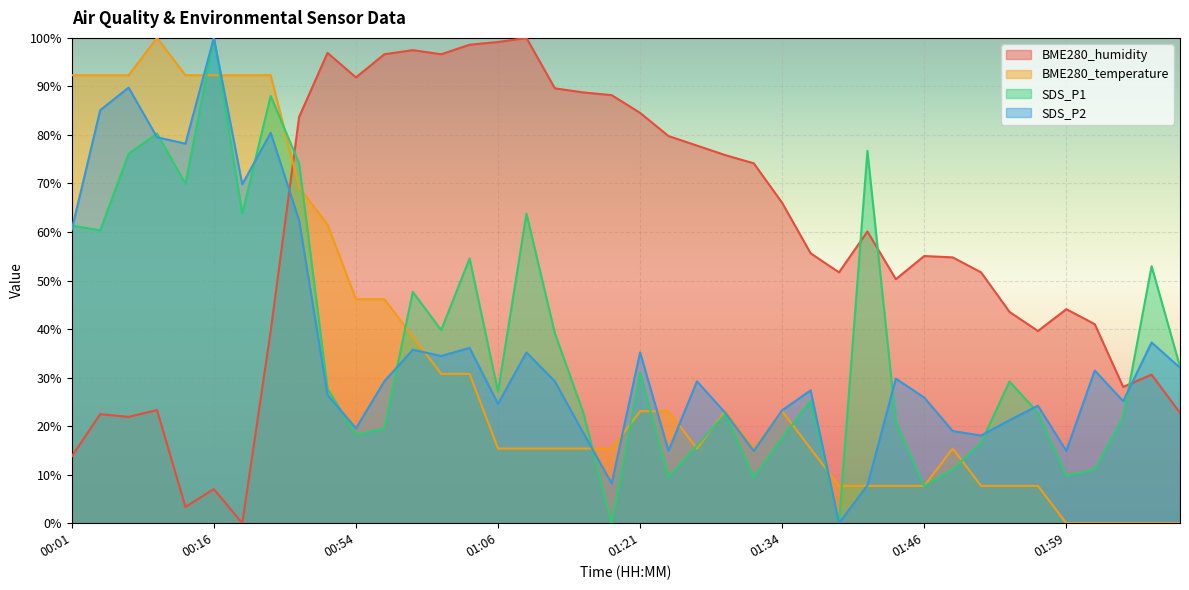

True or false: BME280_temperature and SDS_P2 cross at least once.

True